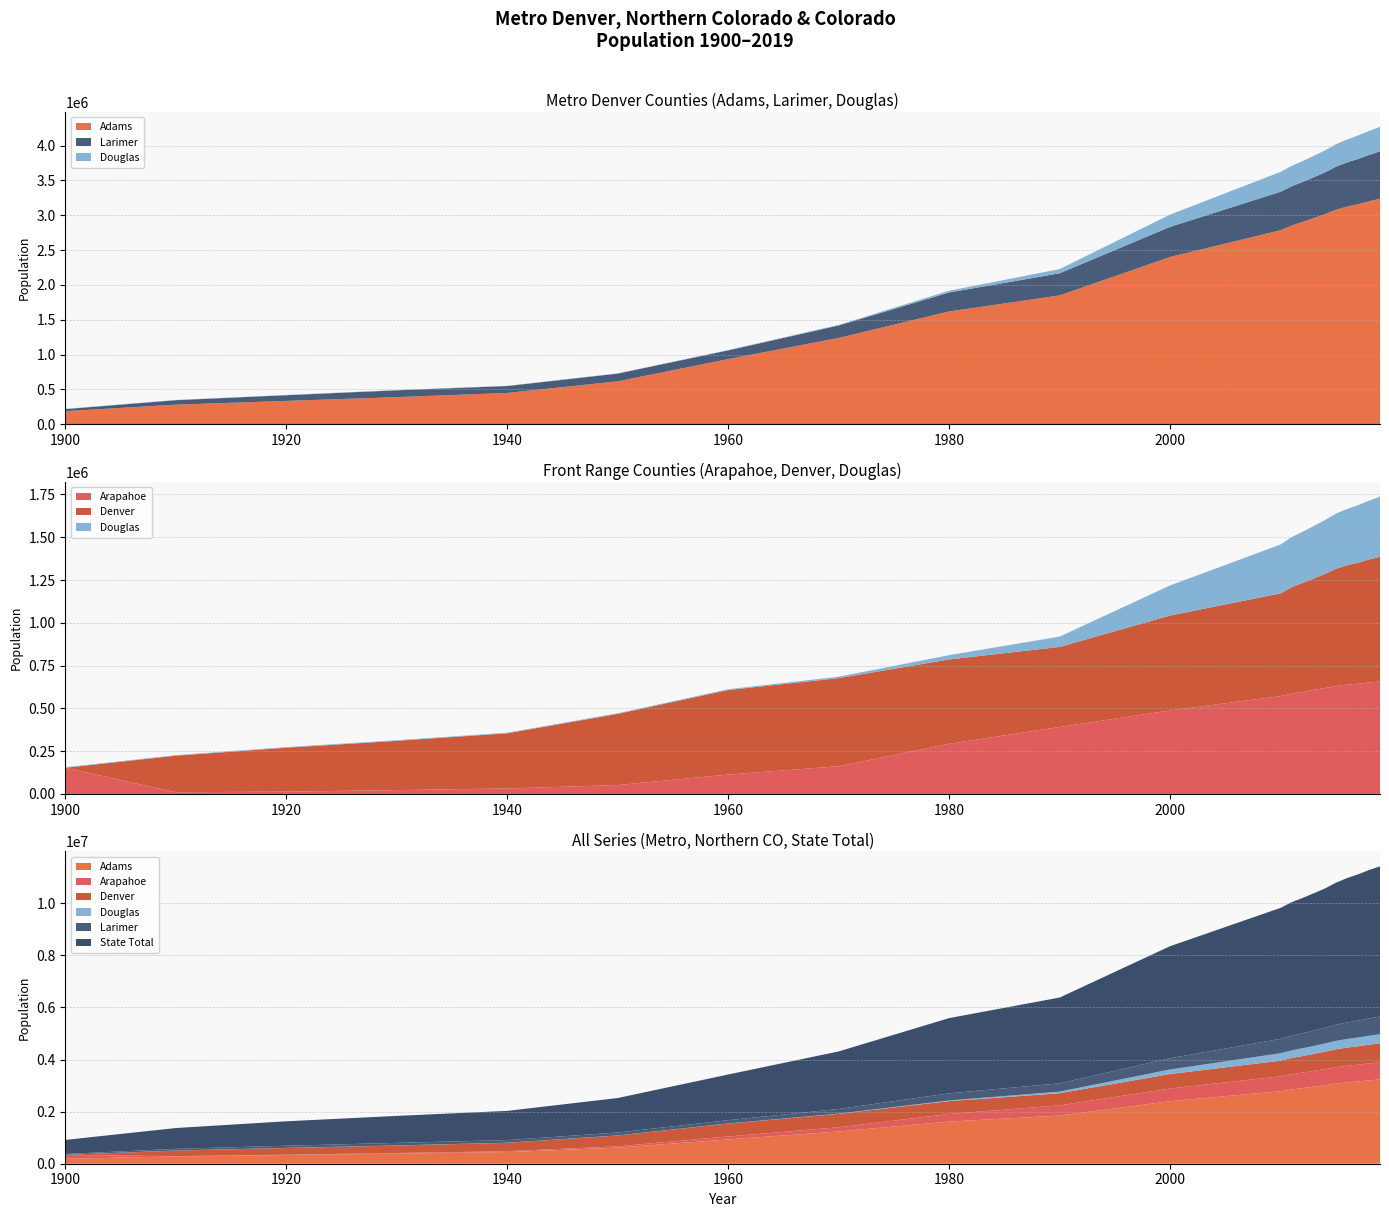

Reading left to right, extract all data points from this chart.

Adams: 1900=186987	1910=280289	1920=334487	1930=388517	1940=448702	1950=615635	1960=934199	1970=1238273	1980=1618461	1990=1848319	2000=2400570	2010=2784228	2011=2851151	2012=2903322	2013=2957937	2014=3013535	2015=3077137	2016=3123110	2017=3158013	2018=3199796	2019=3236481
Larimer: 1900=29971	1910=64447	1920=81931	1930=98234	1940=99286	1950=111058	1960=125687	1970=179197	1980=272620	1990=317957	2000=432430	2010=552455	2011=564186	2012=575082	2013=586521	2014=600193	2015=618500	2016=634049	2017=649355	2018=665011	2019=680701
State Total: 1900=541483	1910=799044	1920=939191	1930=1035791	1940=1123296	1950=1325089	1960=1753947	1970=2209596	1980=2889733	1990=3294394	2000=4301261	2010=5029196	2011=5124143	2012=5195972	2013=5272662	2014=5352288	2015=5453996	2016=5542211	2017=5615732	2018=5696897	2019=5763976
Arapahoe: 1900=153017	1910=10263	1920=13768	1930=22647	1940=32150	1950=52125	1960=113426	1970=162142	1980=293292	1990=391511	2000=487967	2010=572003	2011=585940	2012=596499	2013=608262	2014=618832	2015=630599	2016=638513	2017=644088	2018=651710	2019=656822
Denver: 1900=0	1910=213381	1920=256491	1930=287861	1940=322412	1950=415786	1960=493887	1970=514678	1980=492694	1990=467610	2000=554636	2010=600158	2011=622085	2012=636635	2013=650876	2014=666071	2015=684826	2016=697744	2017=706615	2018=718184	2019=729239
Douglas: 1900=3120	1910=3192	1920=3517	1930=3498	1940=3496	1950=3507	1960=4816	1970=8407	1980=25153	1990=60391	2000=175766	2010=285465	2011=292683	2012=298854	2013=306490	2014=314818	2015=322319	2016=328548	2017=336149	2018=343326	2019=351528